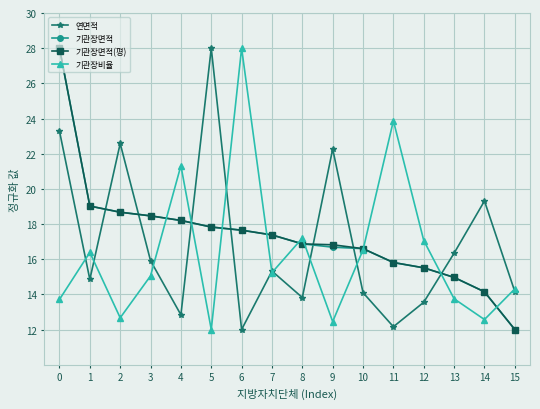

How many interior local valleys does the 기관장비율 series have?

5